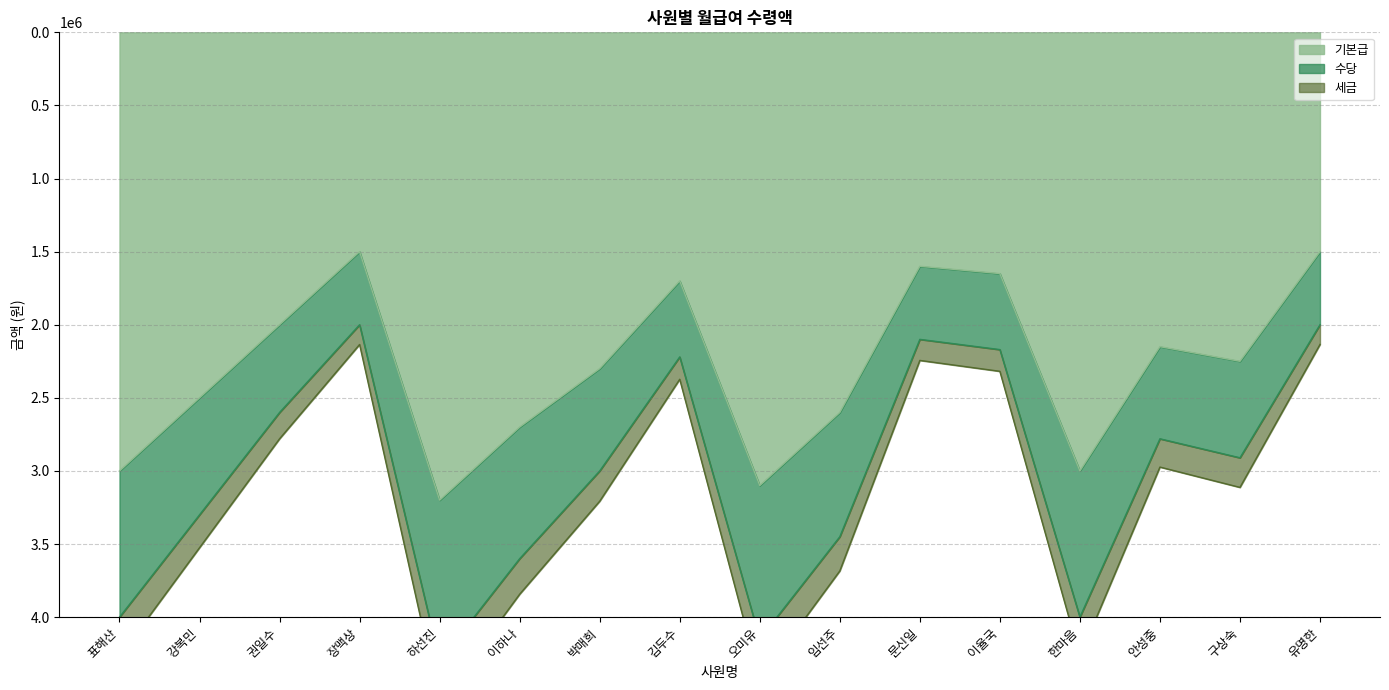

What is the highest value of the 기본급 series?

3200000